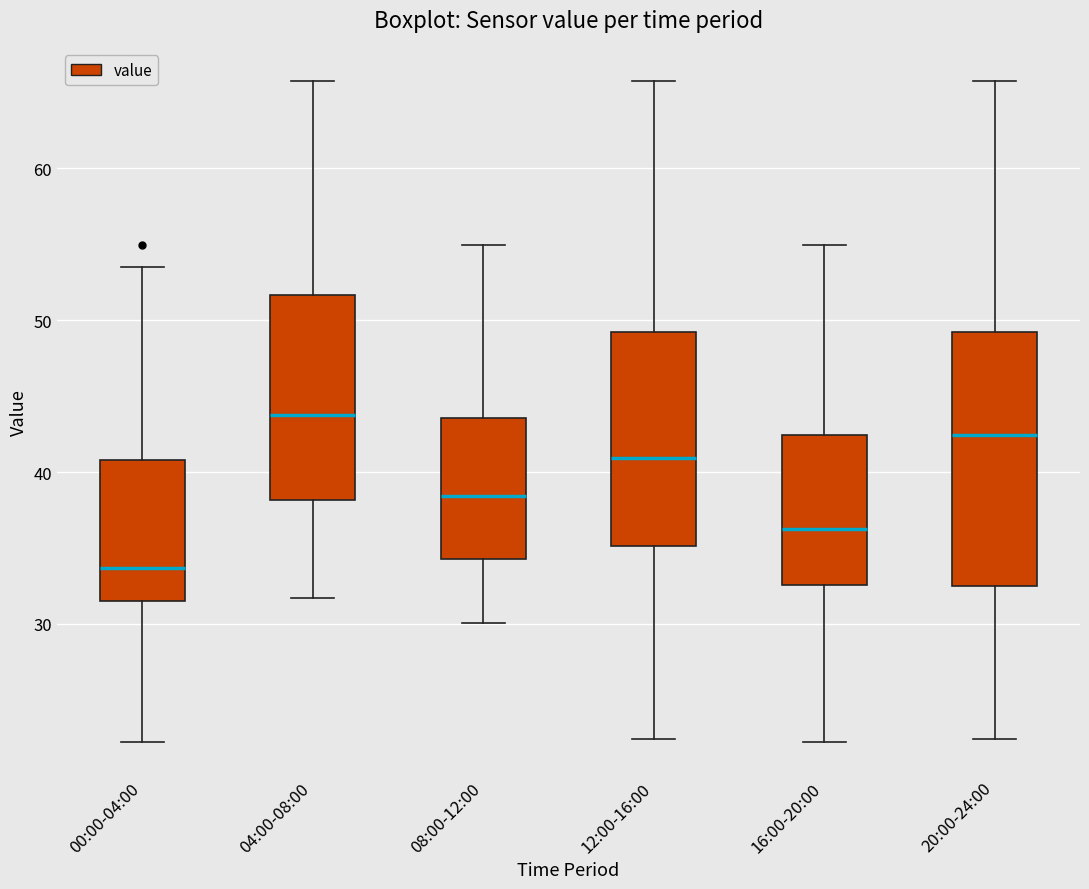

Comparing the boxes themselves (not the whiskers), which one is the tallest?

20:00-24:00